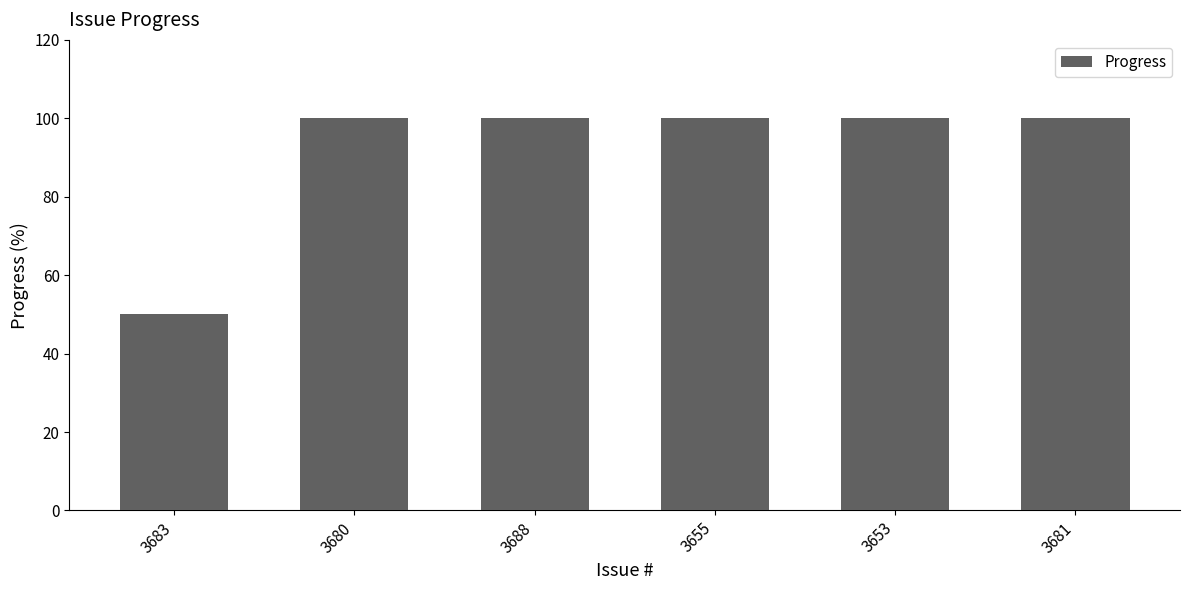

Is it true that the value at 3681 is 179?

False